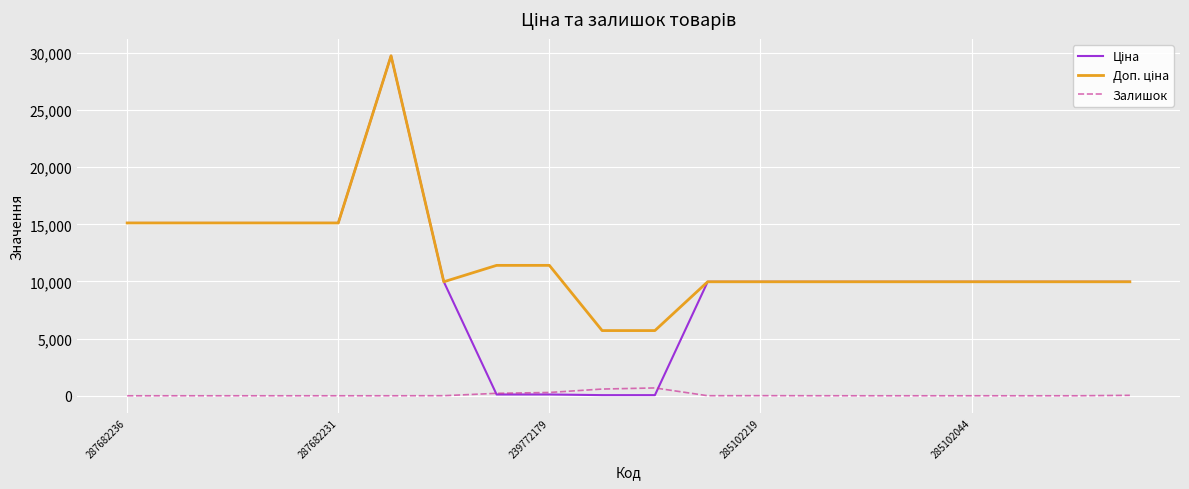

What is the highest value of the Залишок series?

686.0